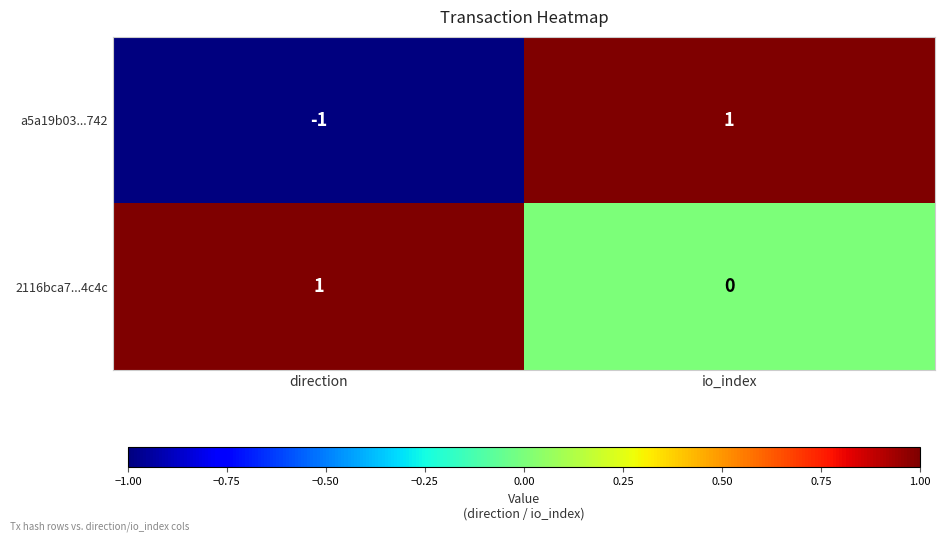

At io_index, list the series in order from smallest to largest.

2116bca7...4c4c, a5a19b03...742